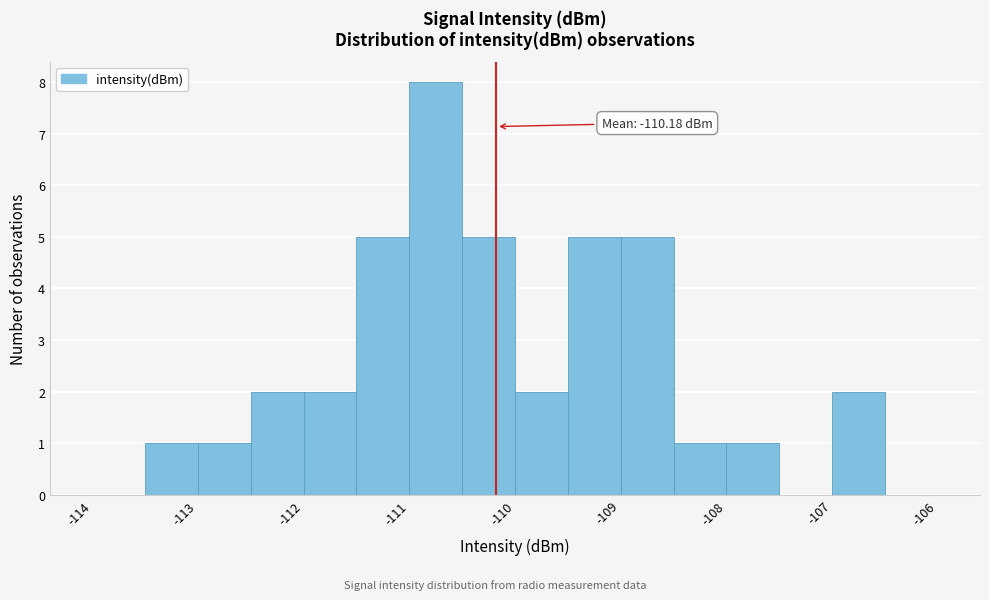

Over which range of the x-axis is the bar tallest?

-111.0 to -110.5